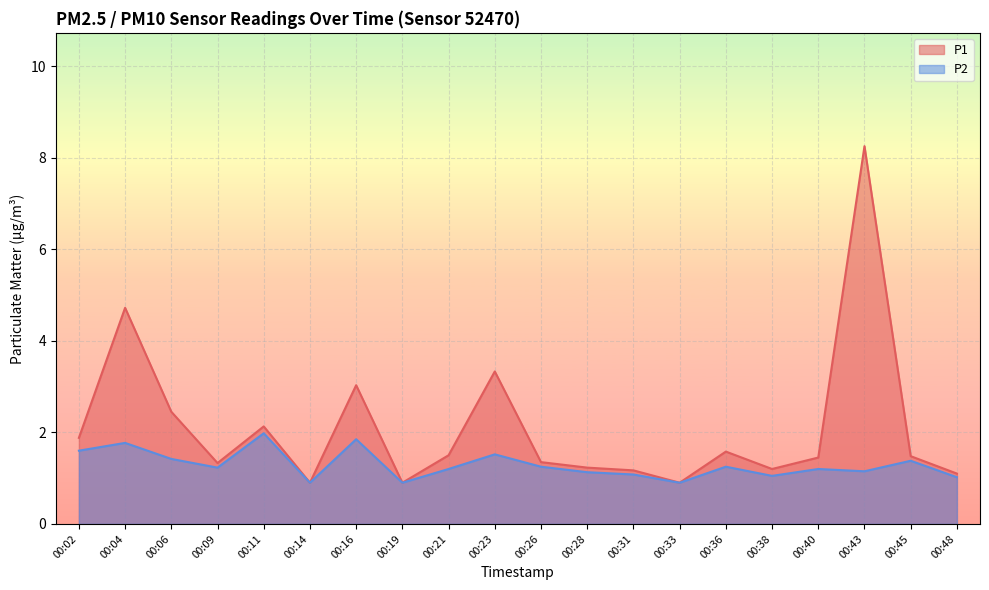

How many values in the P1 series are below 1?

3